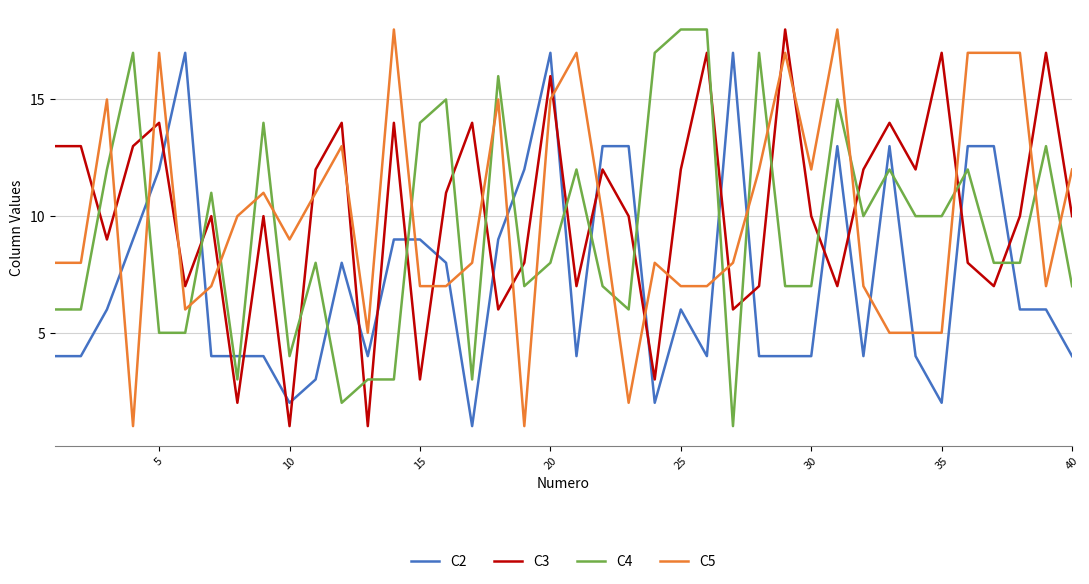

Which series ends up on top after the final intersection of C5 and C3?

C5